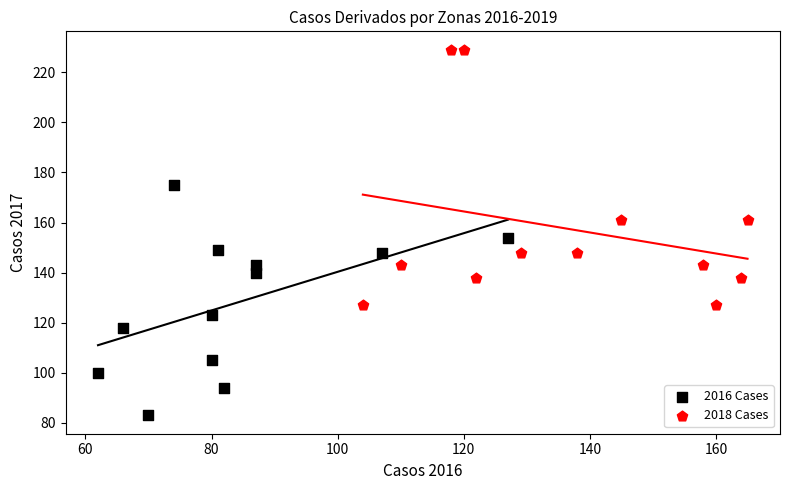

Which series has the widest spread of Y values?

2018 Cases